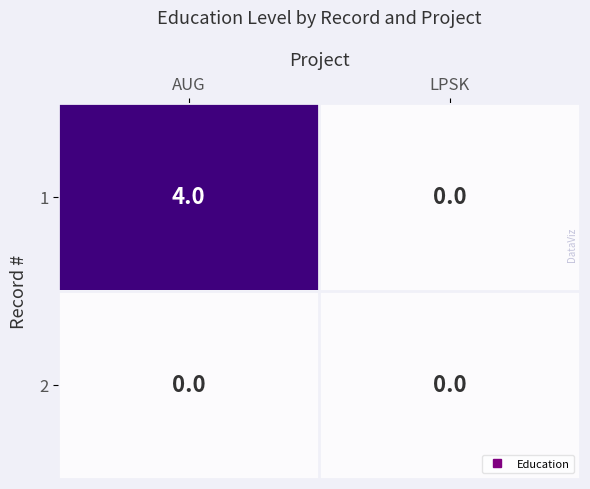

Which category has the highest value across all series?

AUG